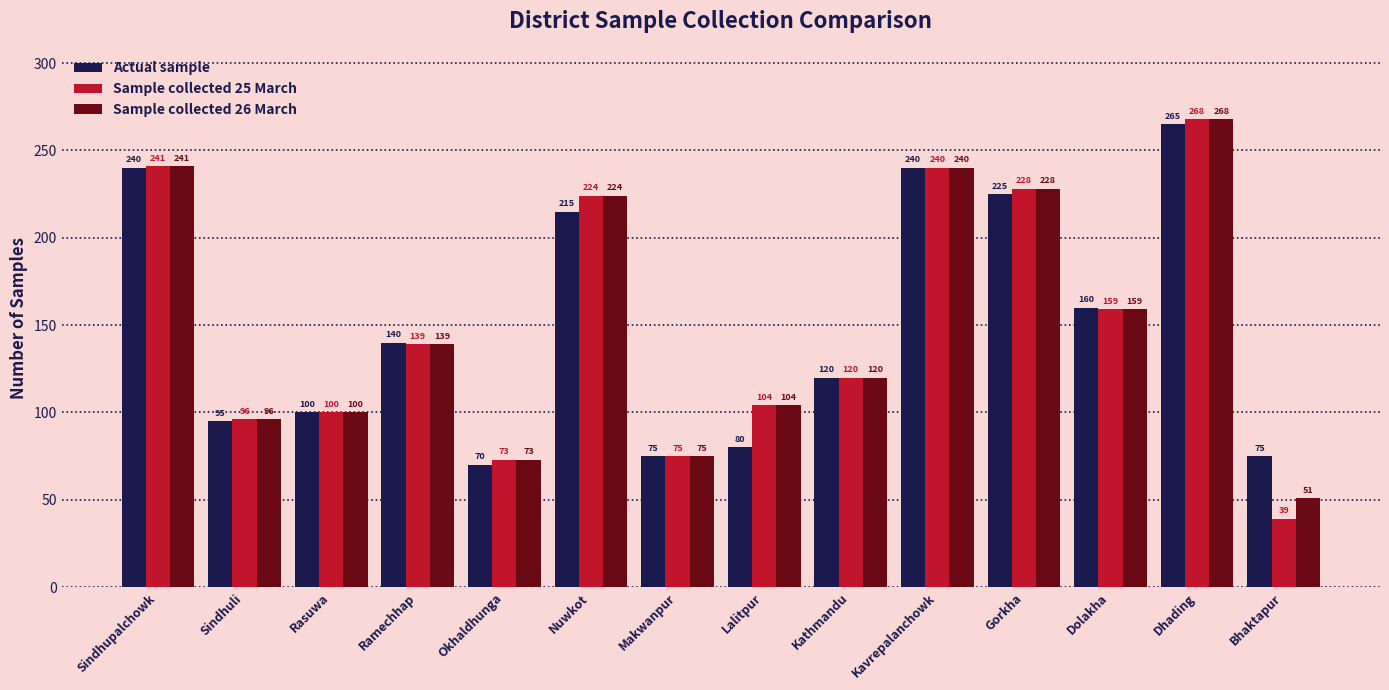

What is the average value of the Sample collected 26 March series?

151